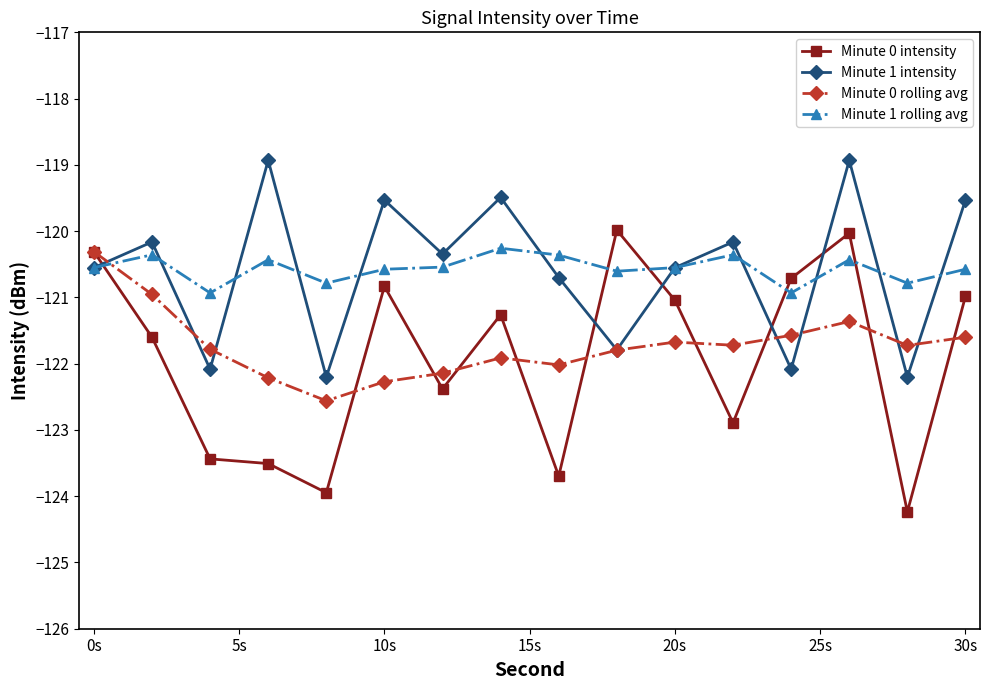

How many intersections are there between Minute 0 intensity and Minute 1 intensity?

5